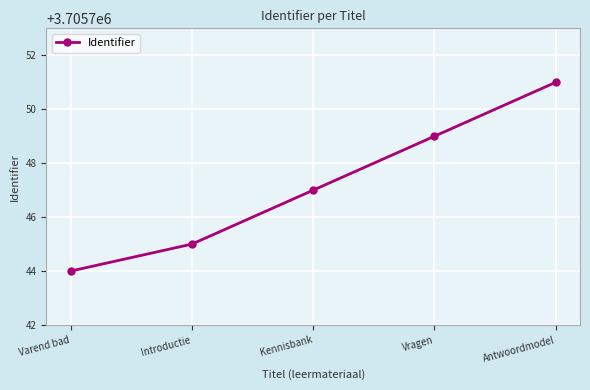

What is the greatest value displayed?

3705751